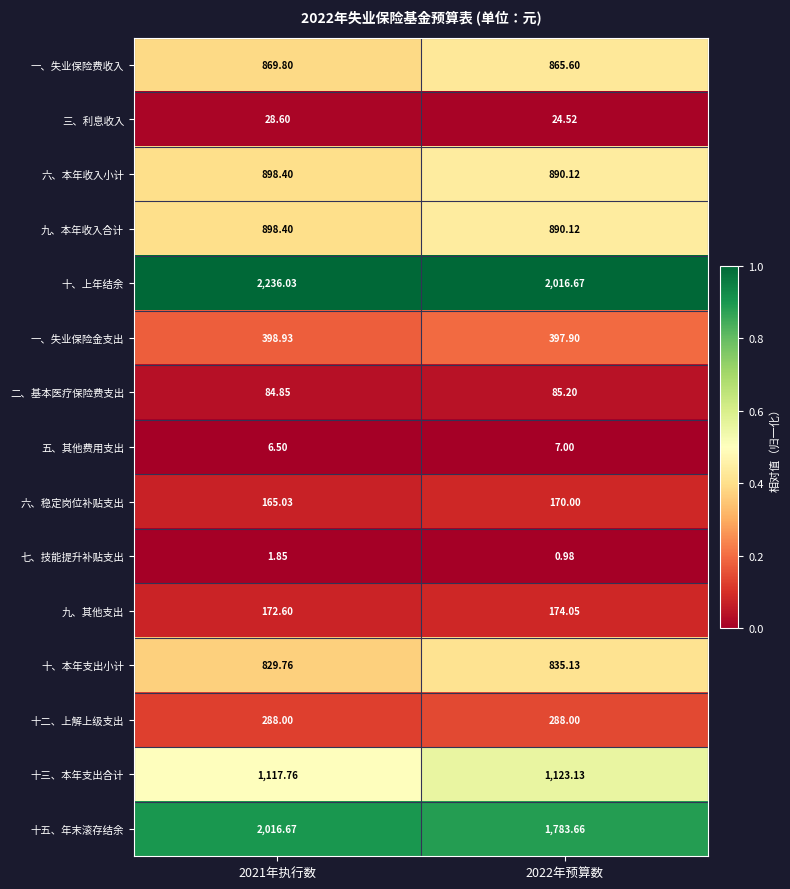

What is the spread (max minus min) of values at 2022年预算数?

2015.7